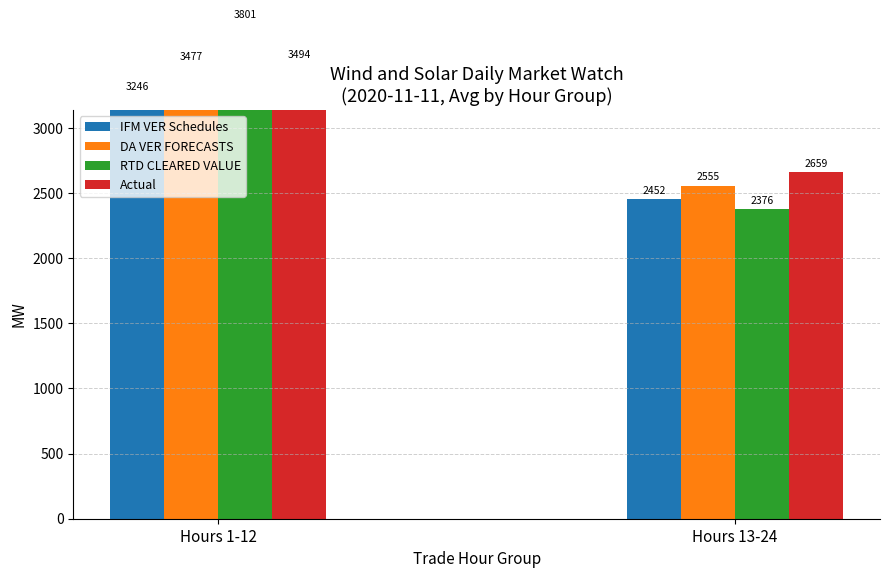

Reading left to right, transcribe all the data shown in this chart.

IFM VER Schedules: Hours 1-12=3245.8	Hours 13-24=2452.3
DA VER FORECASTS: Hours 1-12=3476.8	Hours 13-24=2555.2
RTD CLEARED VALUE: Hours 1-12=3800.9	Hours 13-24=2375.5
Actual: Hours 1-12=3494.0	Hours 13-24=2659.4